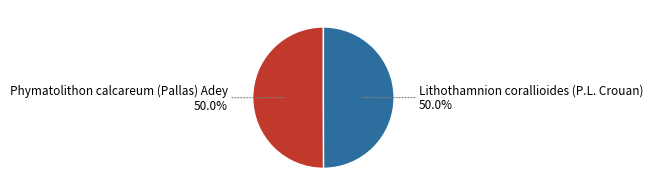

Do Lithothamnion corallioides (P.L. Crouan) and Phymatolithon calcareum (Pallas) Adey together represent more than half of the pie?

Yes